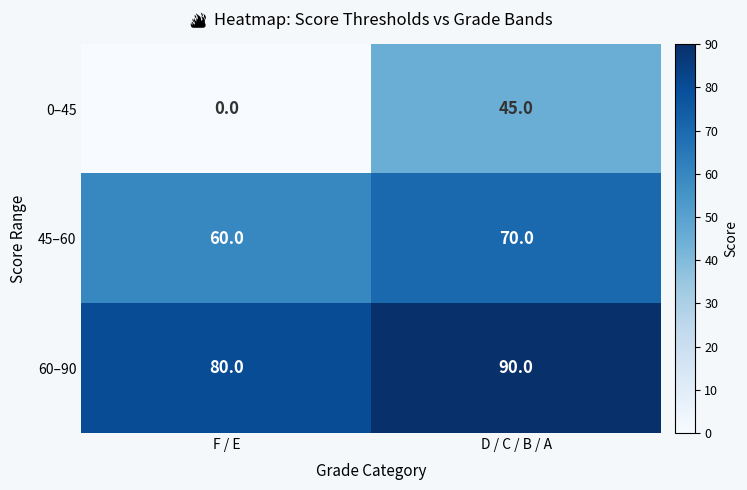

What is the maximum value shown in the chart?

90